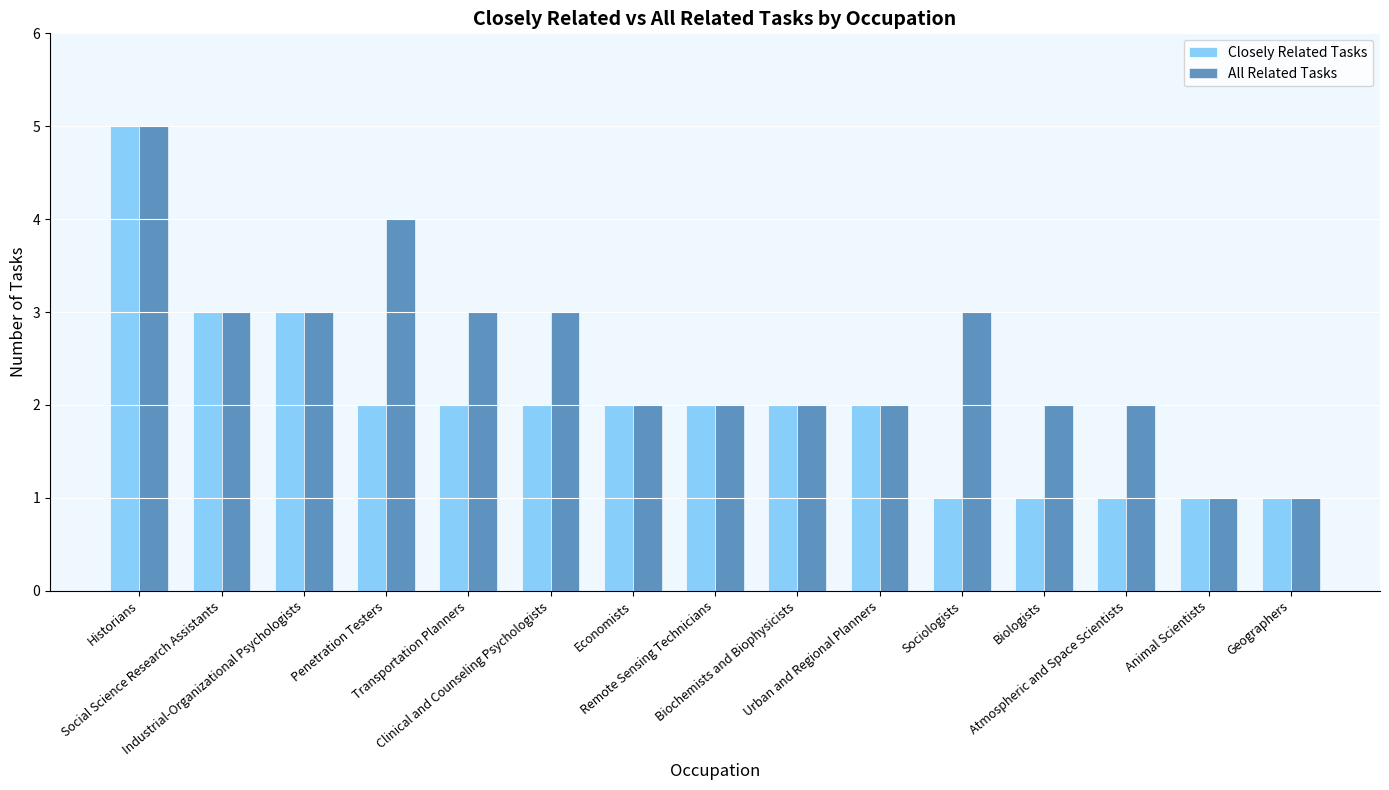

Is it true that Closely Related Tasks equals 5 at Historians?

True